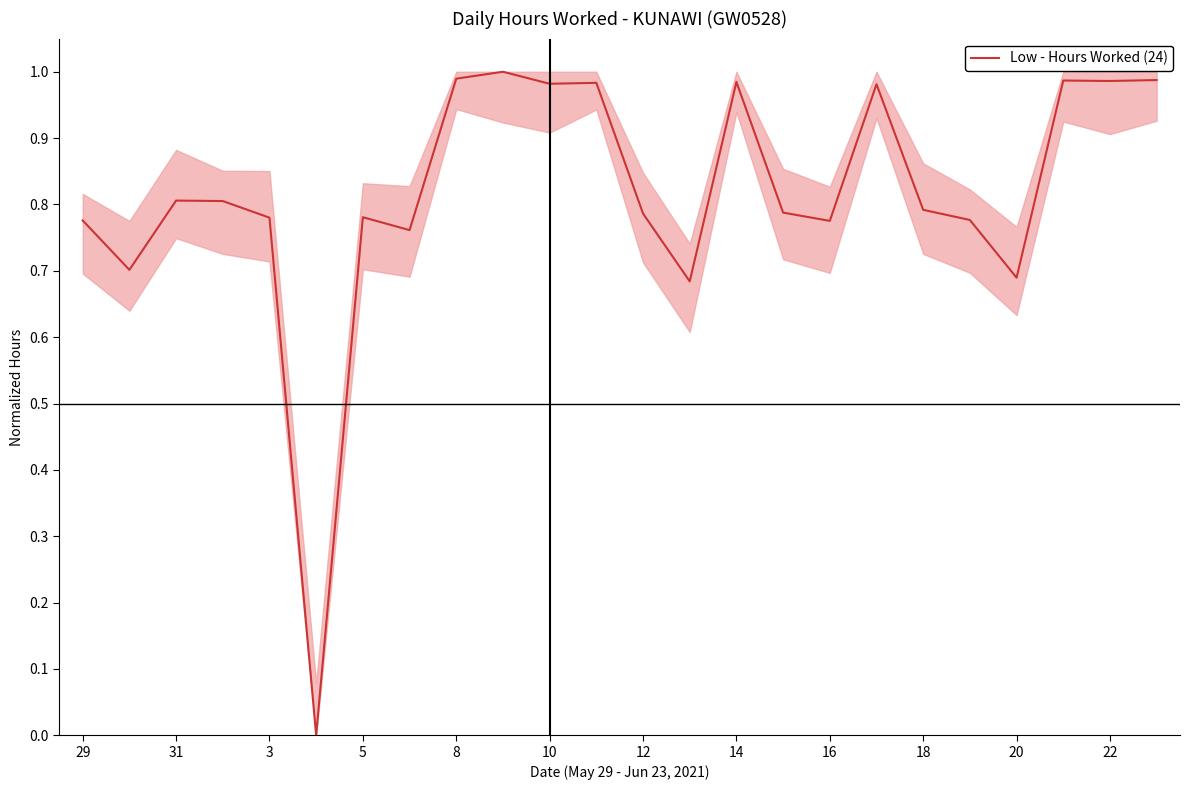

How many lines are shown in the chart?

1